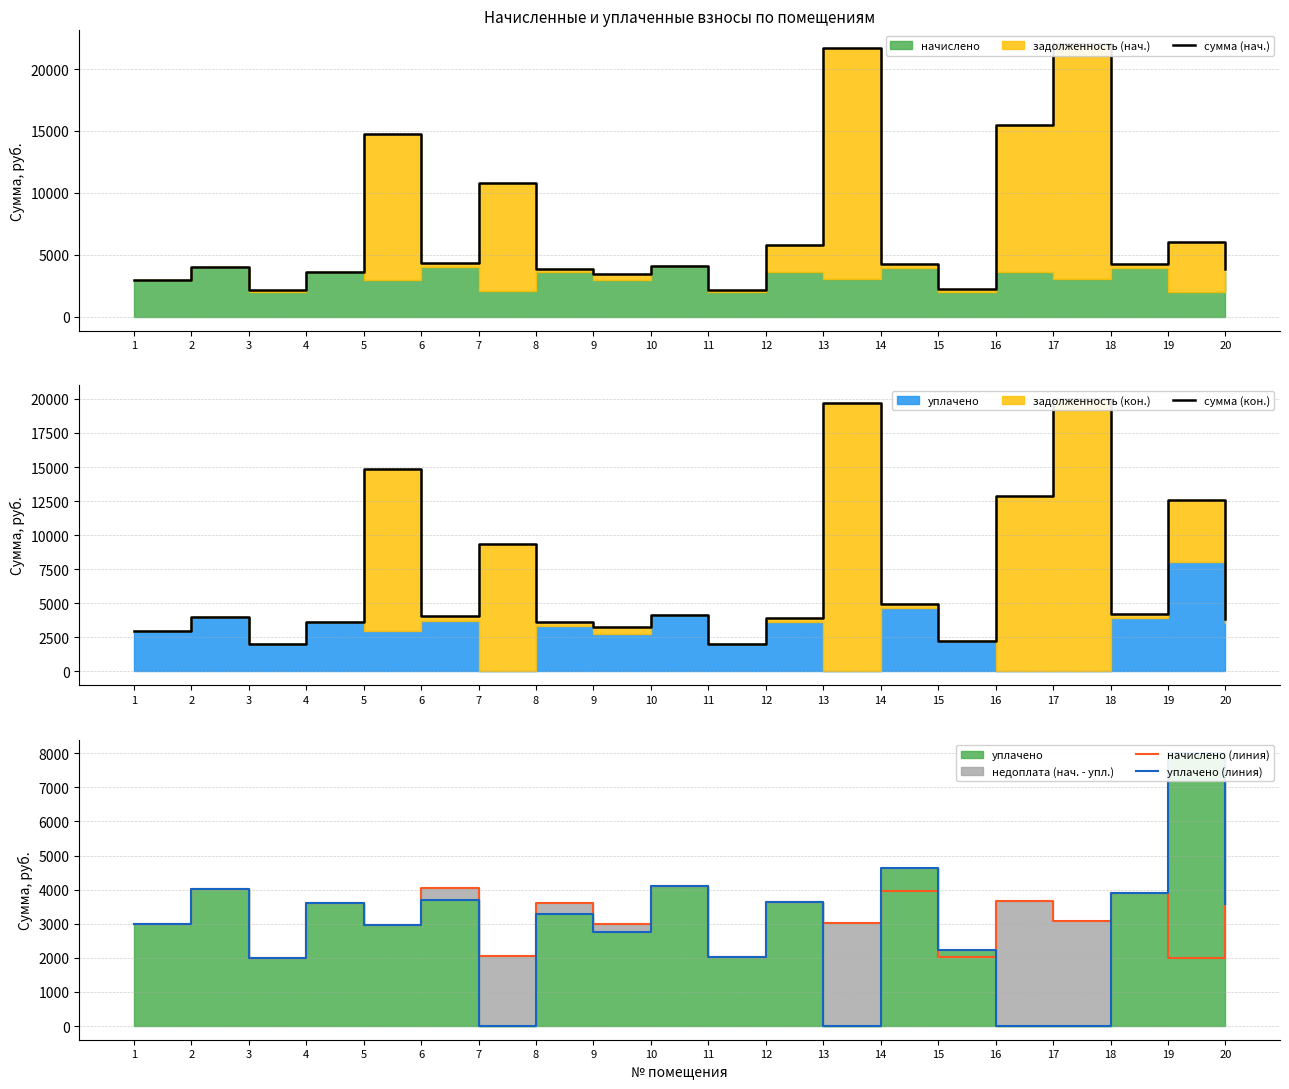

True or false: начислено (линия) has a value of 3580.7 at 20.

True